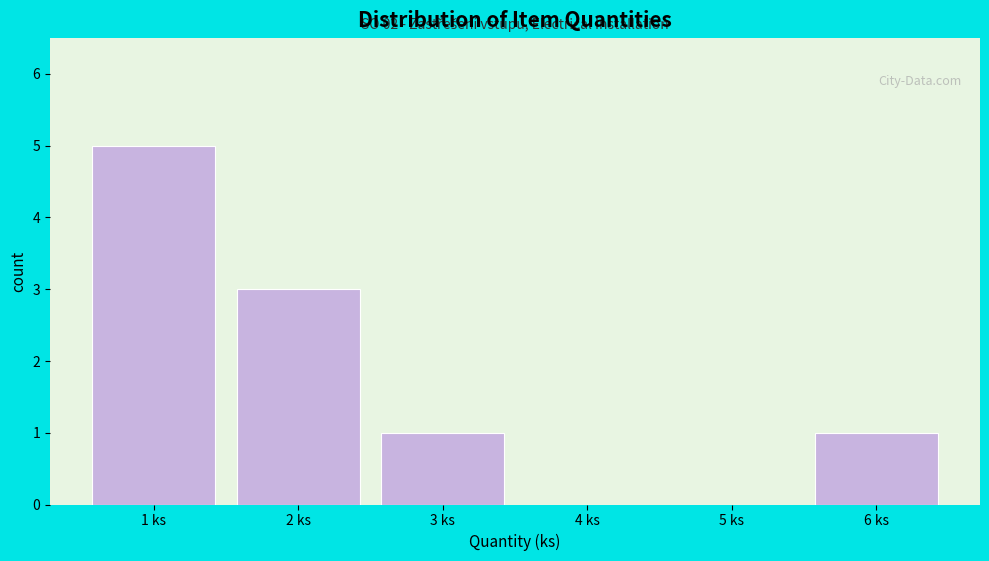

Over which range of the x-axis is the bar tallest?

0.5 to 1.5